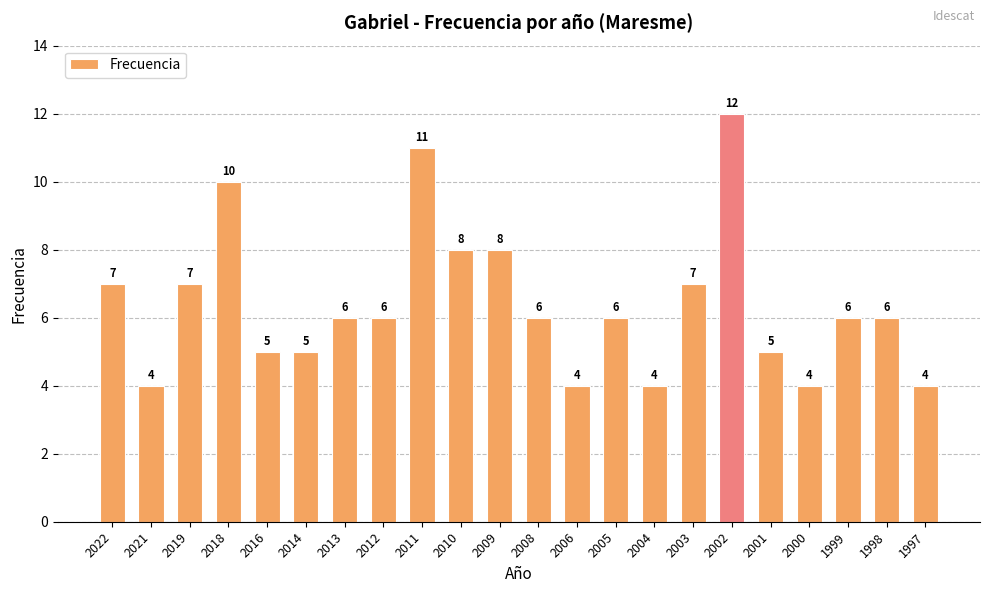

How many bars are there in total?

22